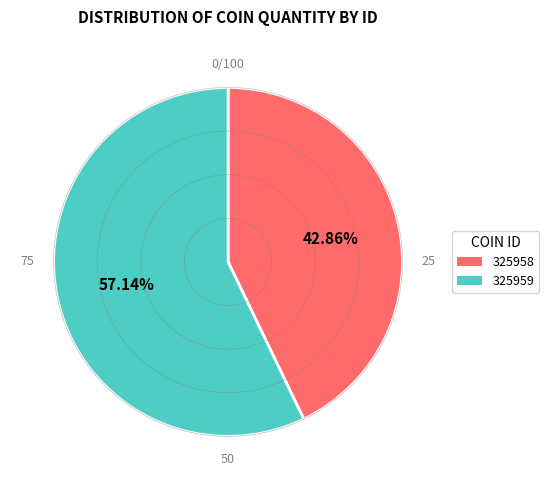

Does any single category account for the majority?

Yes